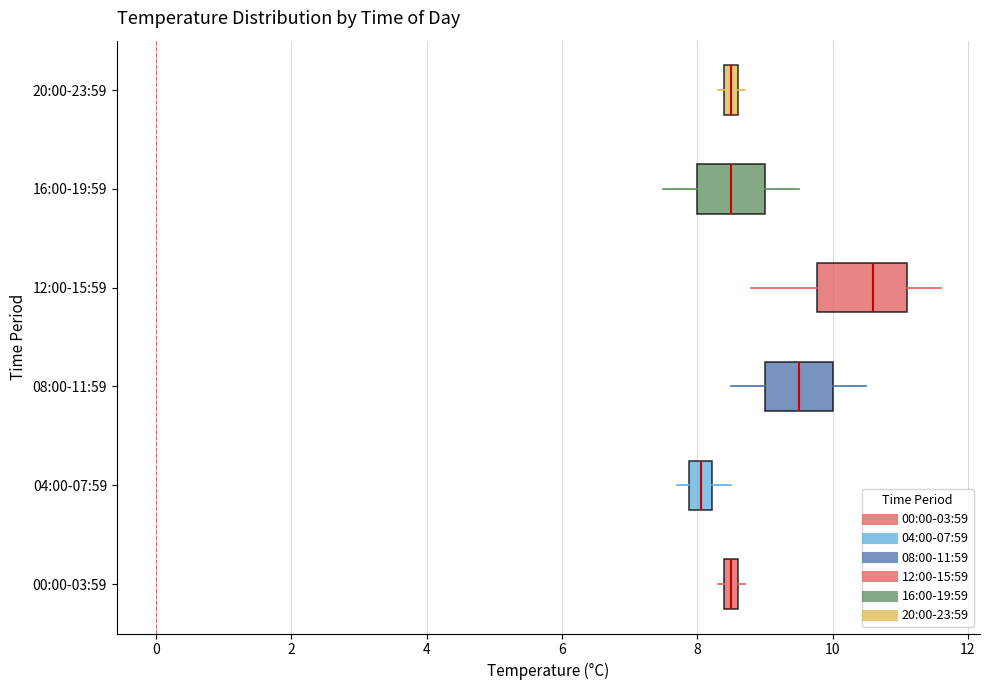

Comparing the boxes themselves (not the whiskers), which one is the widest?

12:00-15:59